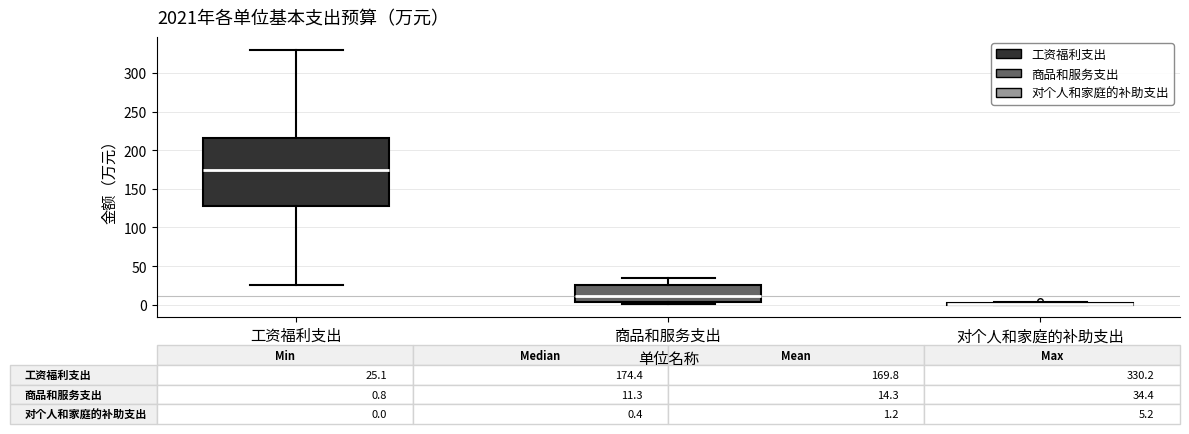

Comparing the boxes themselves (not the whiskers), which one is the tallest?

工资福利支出